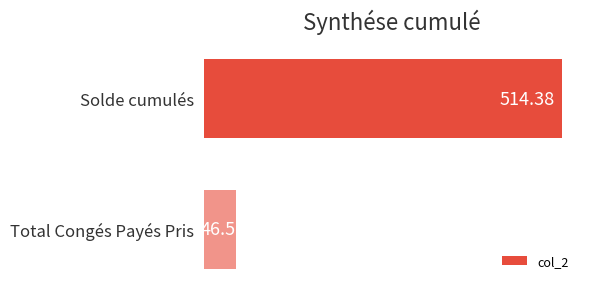

What is the smallest value displayed?

46.5